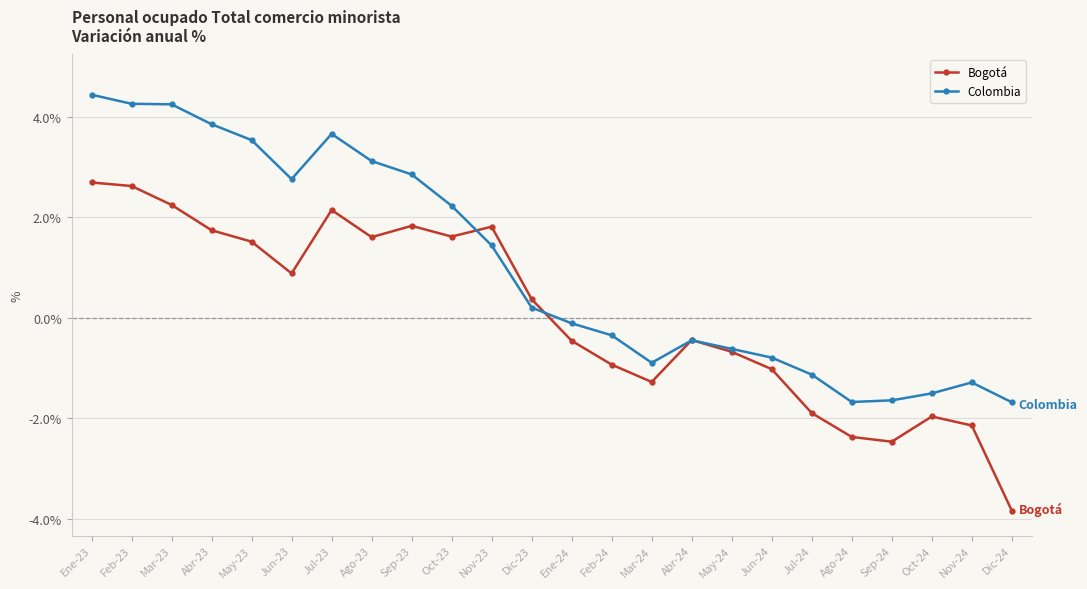

In Bogotá, how many points are lower than both neighbors (excluding endpoints)?

5